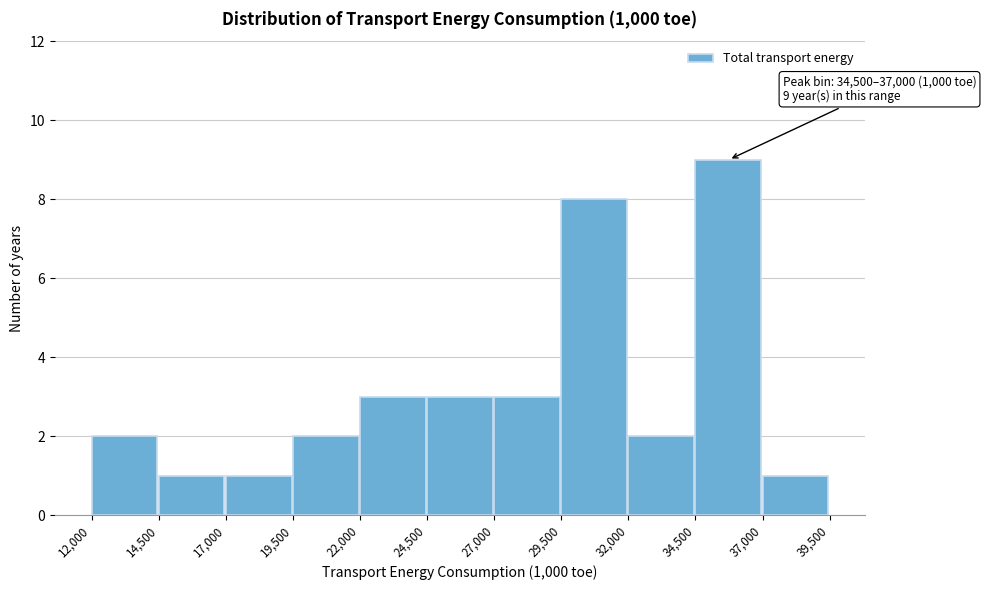

Which range on the x-axis has the tallest bar?

34,500 to 37,000